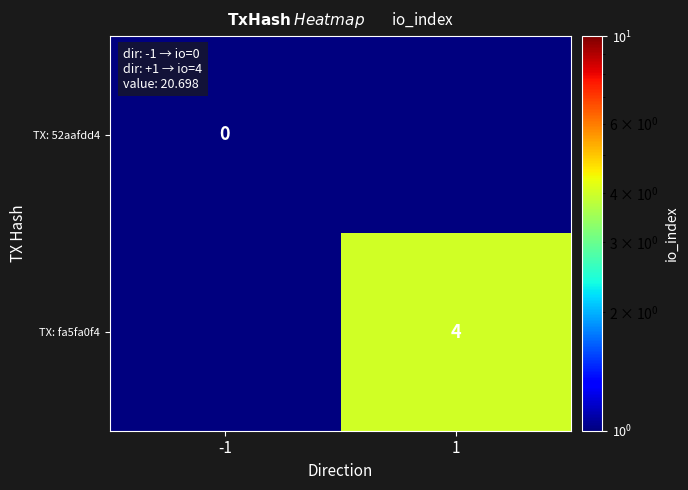

The value of TX: fa5fa0f4 at 1 is 4.0. True or false?

True